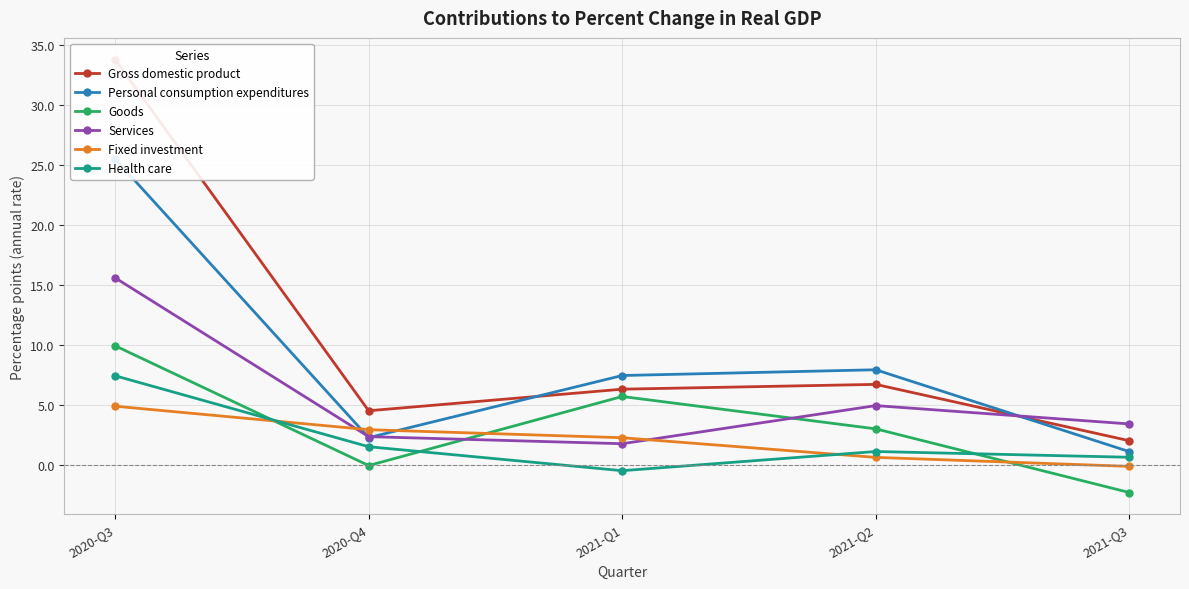

True or false: Gross domestic product and Goods cross at least once.

False